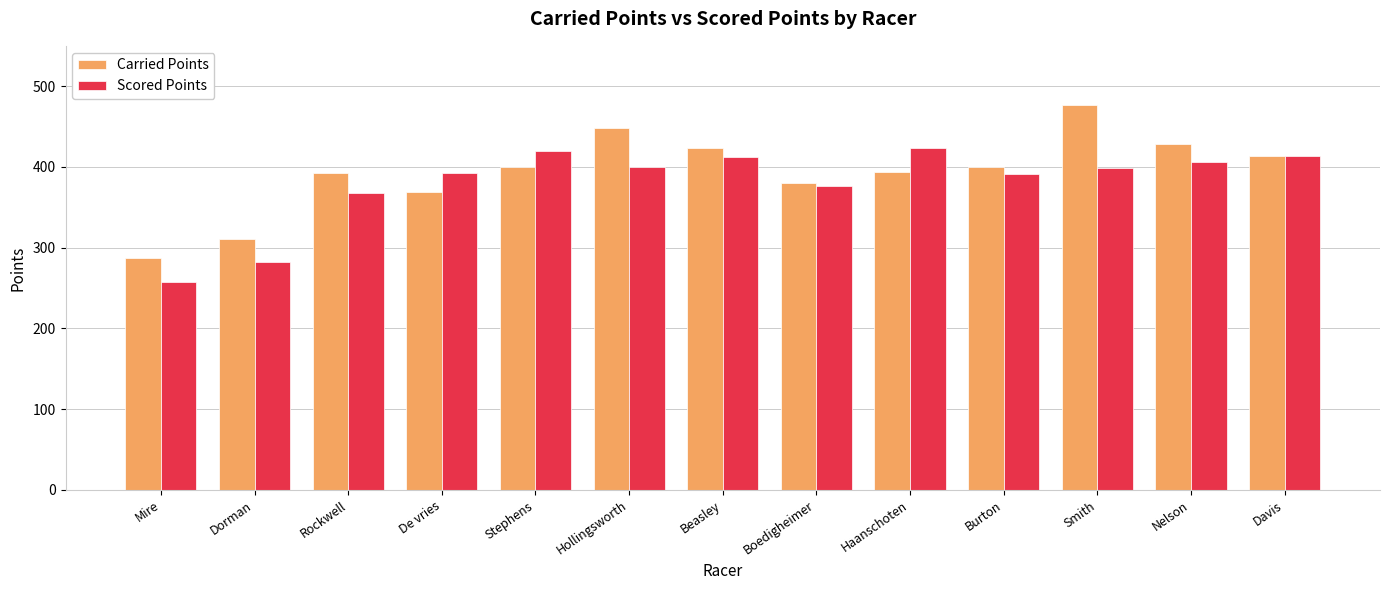

What is the spread (max minus min) of values at Hollingsworth?

48.2